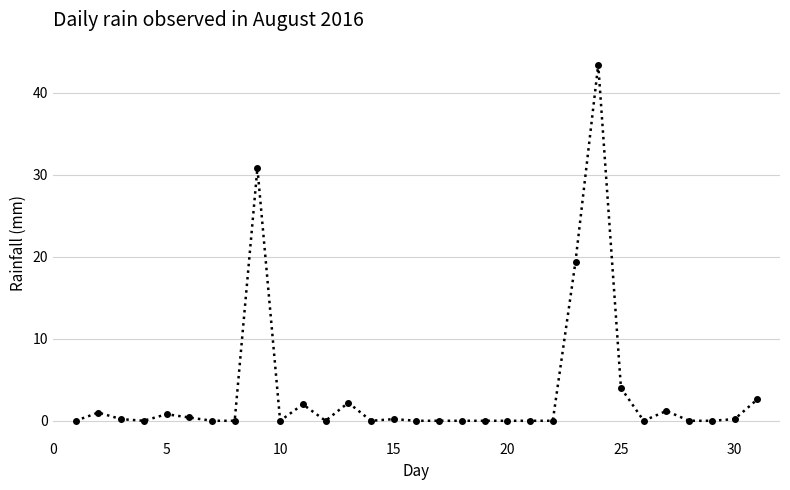

True or false: there are more than 0 points higher than both neighbors.

True